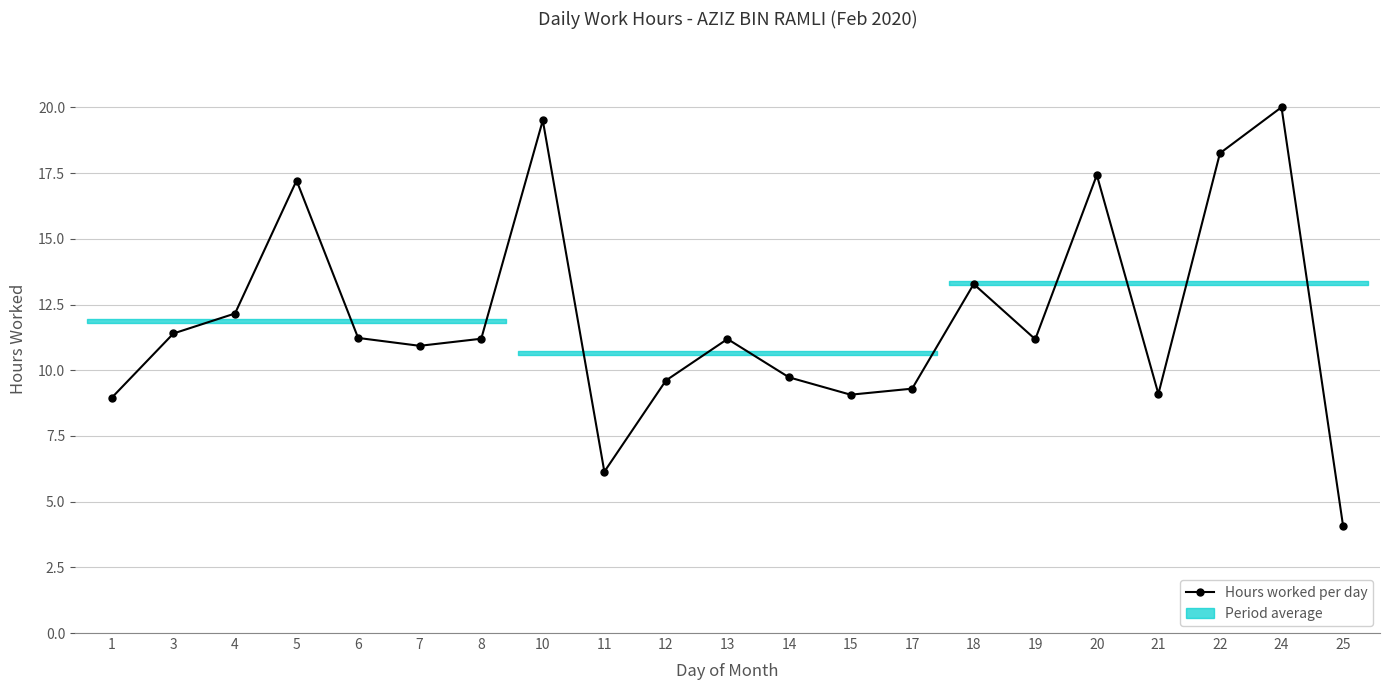

What is the difference between the values at 25 and 22?

14.2